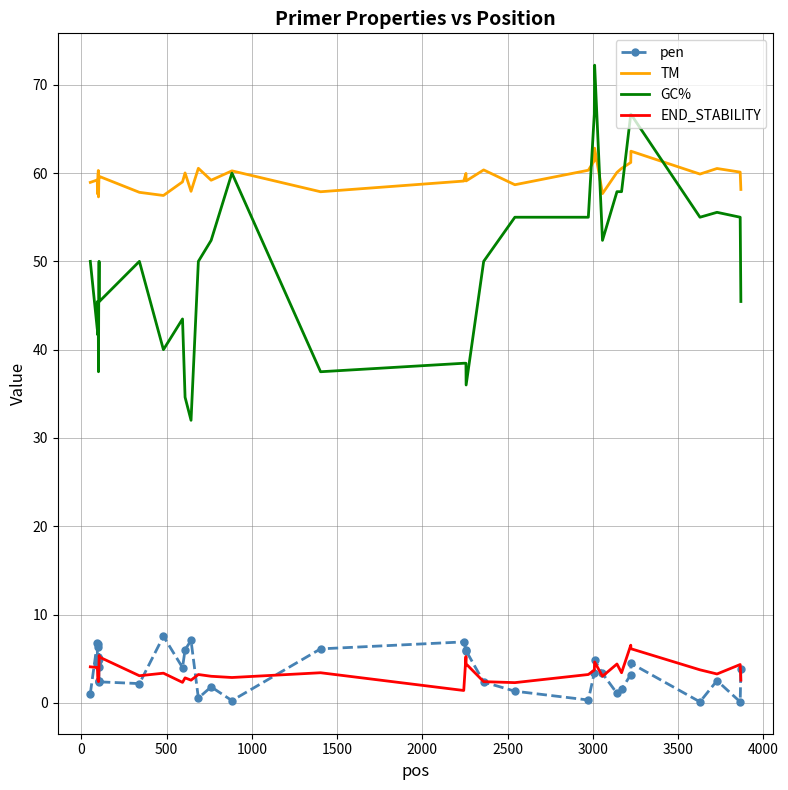

What is the highest value of the GC% series?

72.2